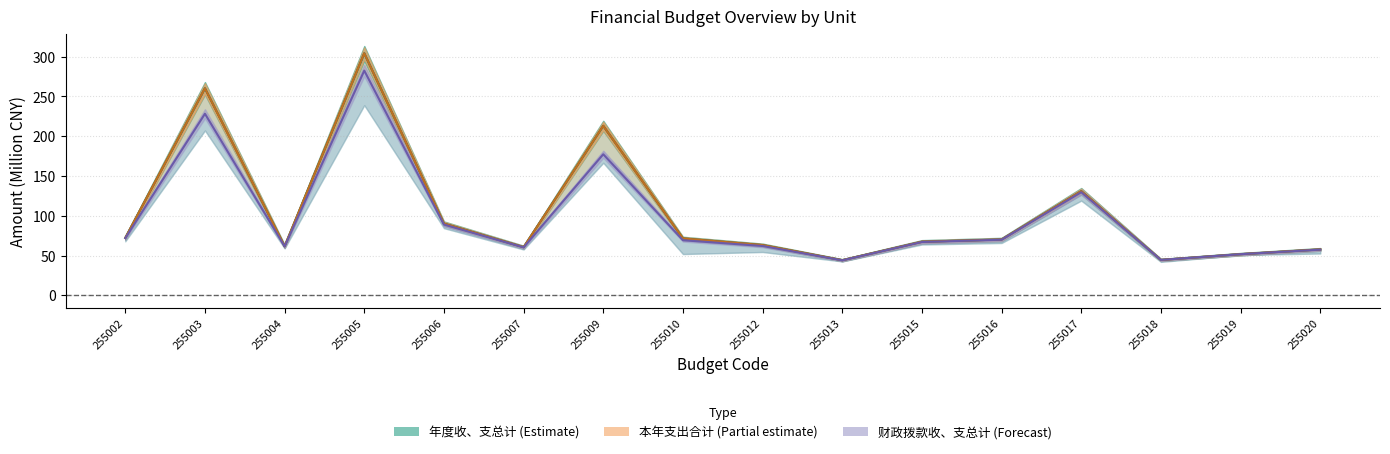

What is the sum of the 年度收、支总计 values at 255004 and 255010?

133.1